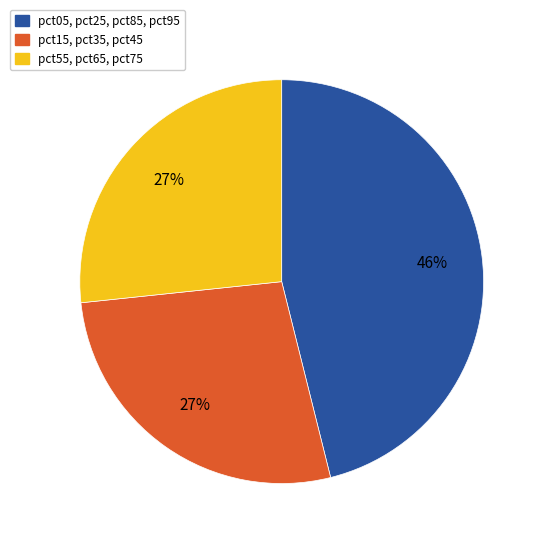

Does any single category account for the majority?

No